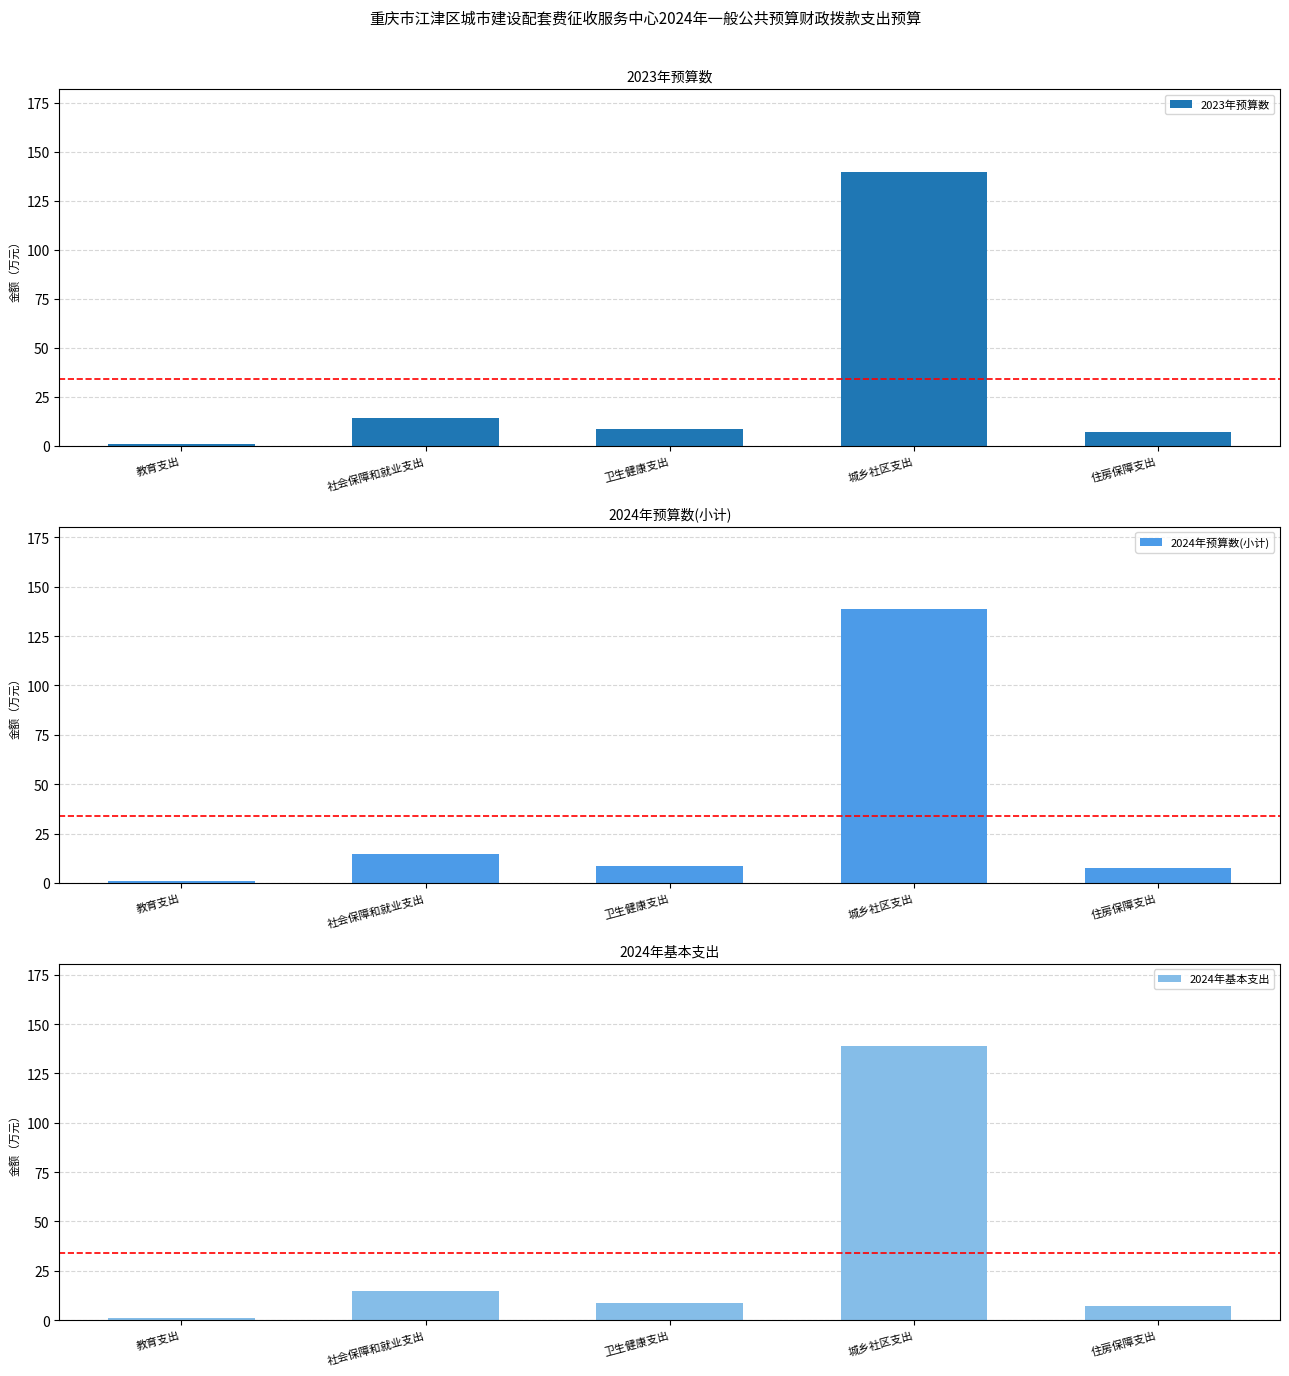

What is the label of the 2nd bar from the left?

社会保障和就业支出